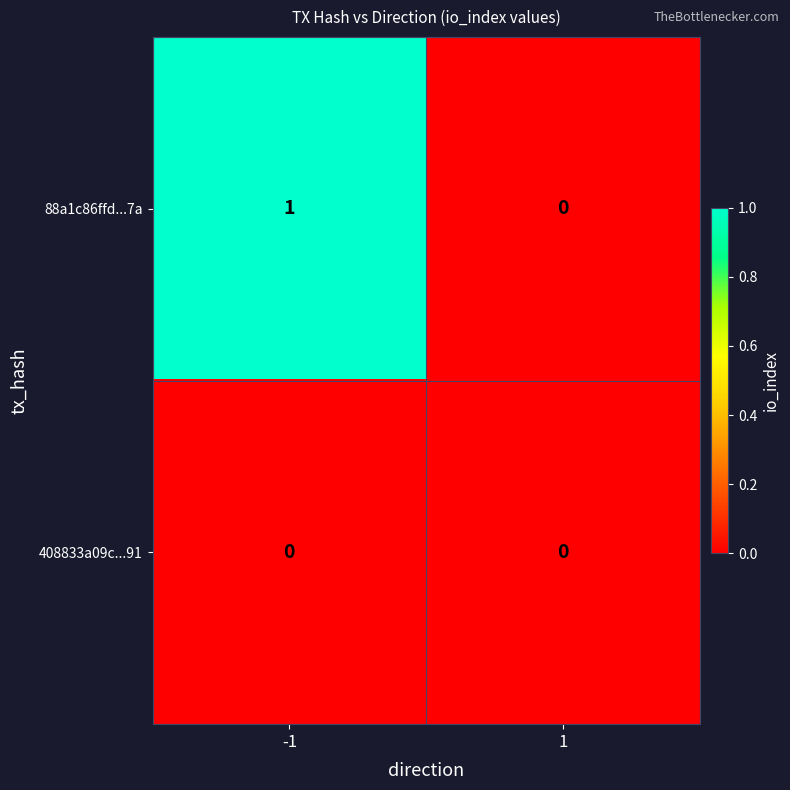

Reading right to left, extract all data points from this chart.

88a1c86ffd...7a: 0	1
408833a09c...91: 0	0